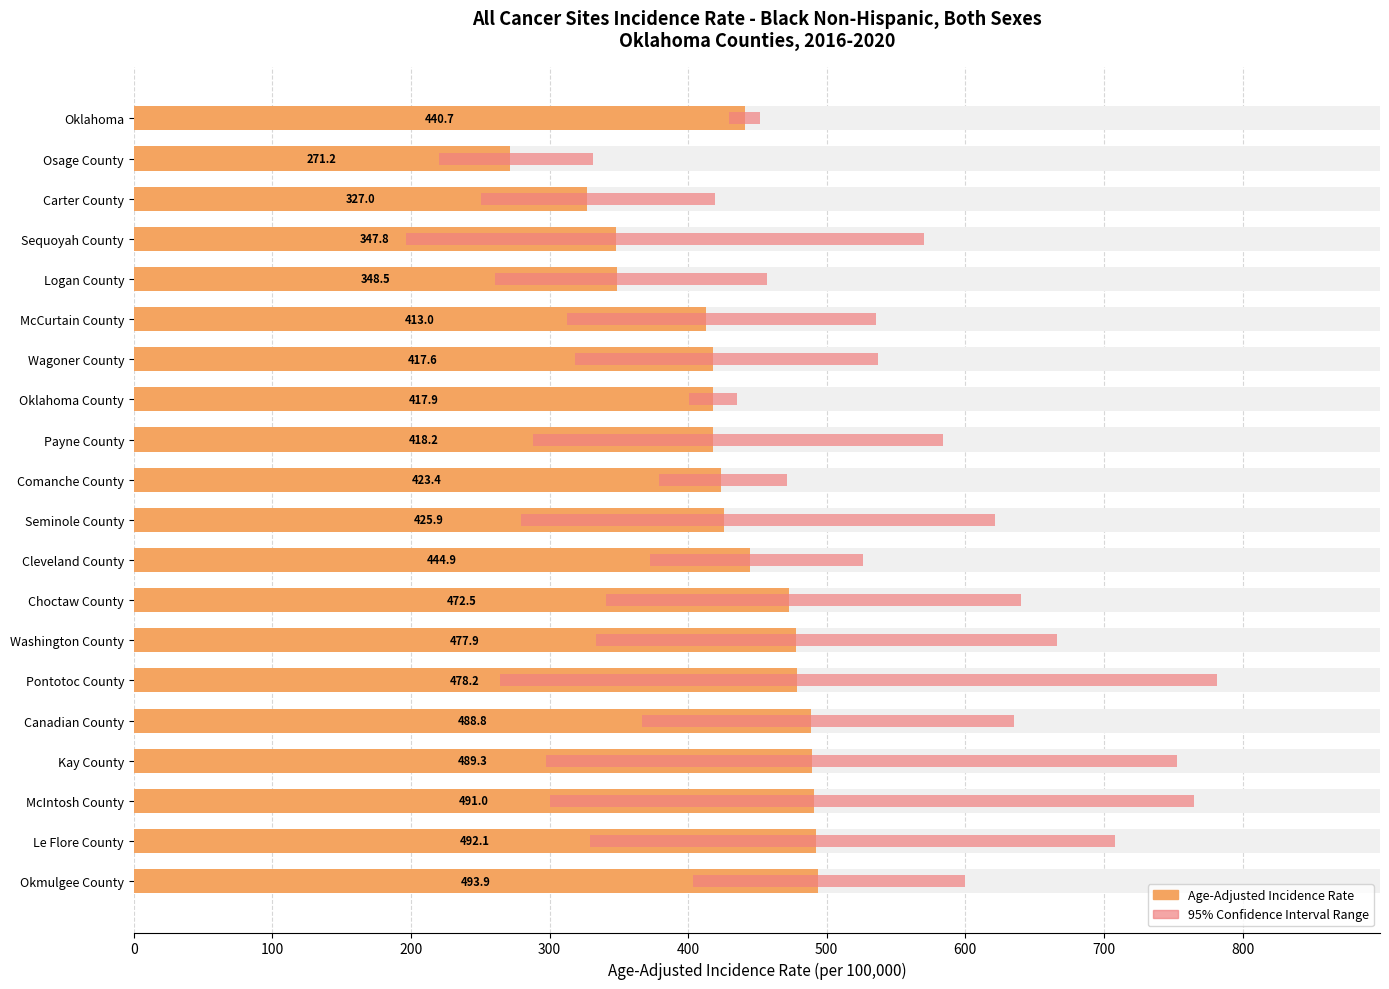

Which series has the largest total across all categories?

Age-Adjusted Incidence Rate